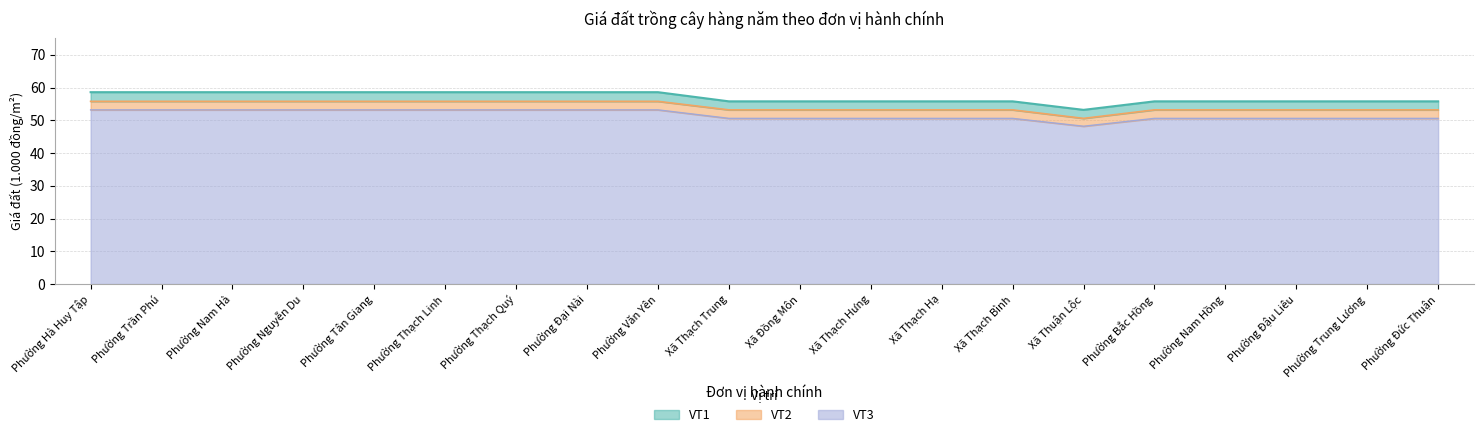

Reading left to right, transcribe all the data shown in this chart.

VT1: 58.6	58.6	58.6	58.6	58.6	58.6	58.6	58.6	58.6	55.8	55.8	55.8	55.8	55.8	53.2	55.8	55.8	55.8	55.8	55.8
VT2: 55.8	55.8	55.8	55.8	55.8	55.8	55.8	55.8	55.8	53.2	53.2	53.2	53.2	53.2	50.6	53.2	53.2	53.2	53.2	53.2
VT3: 53.2	53.2	53.2	53.2	53.2	53.2	53.2	53.2	53.2	50.6	50.6	50.6	50.6	50.6	48.2	50.6	50.6	50.6	50.6	50.6